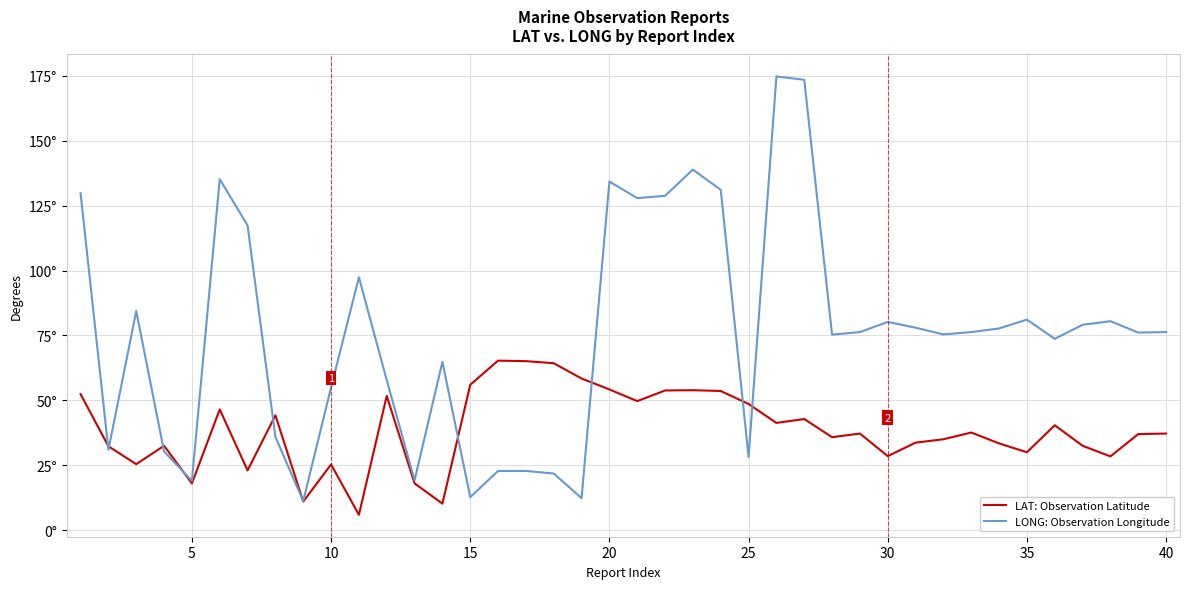

Which series has the largest total across all categories?

LONG: Observation Longitude